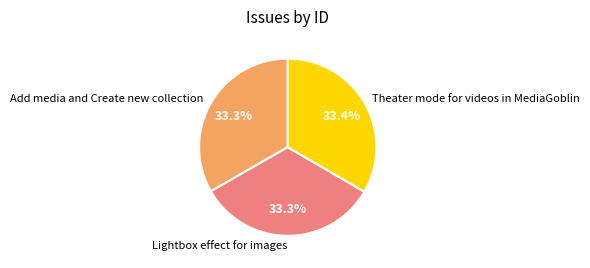

Approximately how many times larger is the value at Add media and Create new collection compared to Lightbox effect for images?

1.0